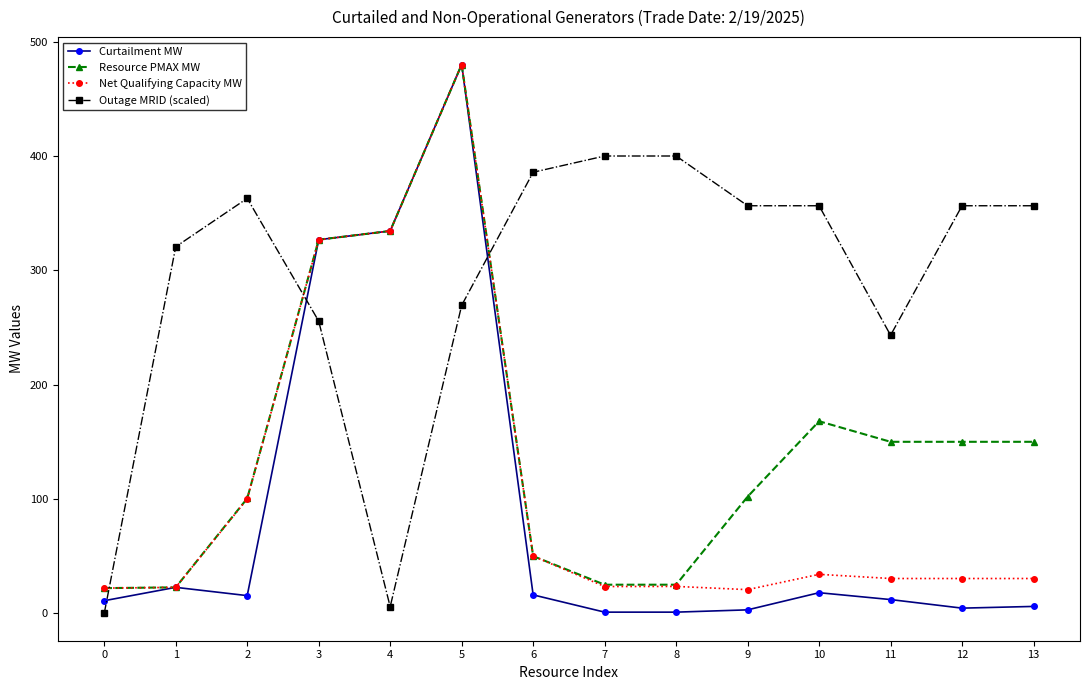

True or false: Resource PMAX MW has more than 0 points higher than both neighbors.

True